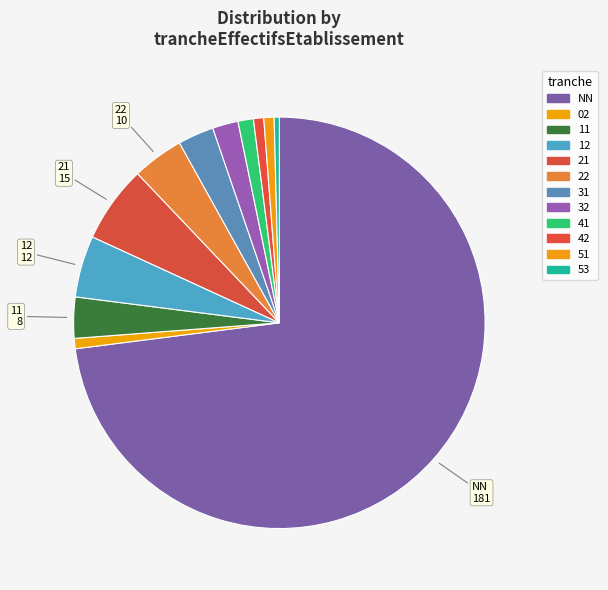

To the nearest percent, what is the combined percentage of 53 and 22?

4%